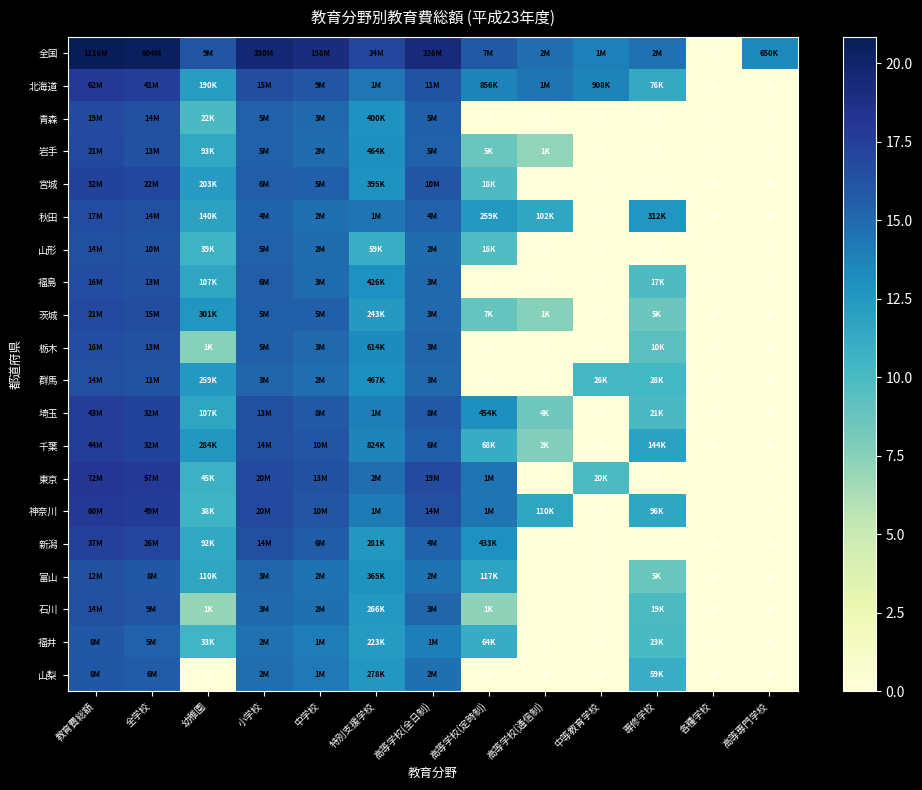

Which label corresponds to the largest value in the chart?

教育費総額